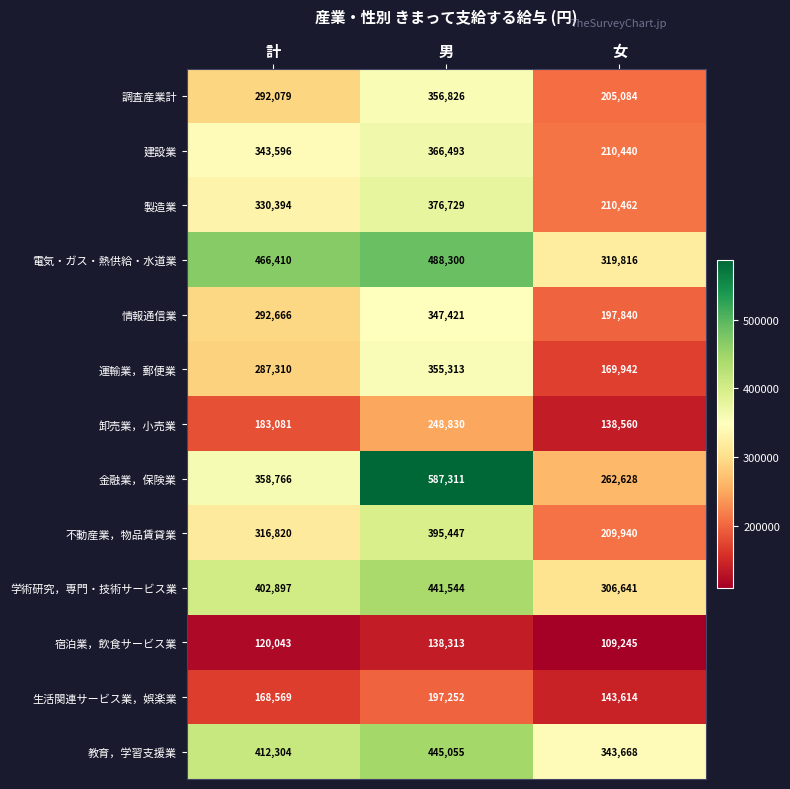

List the series in order of their peak value, lowest first.

宿泊業，飲食サービス業, 生活関連サービス業，娯楽業, 卸売業，小売業, 情報通信業, 運輸業，郵便業, 調査産業計, 建設業, 製造業, 不動産業，物品賃貸業, 学術研究，専門・技術サービス業, 教育，学習支援業, 電気・ガス・熱供給・水道業, 金融業，保険業